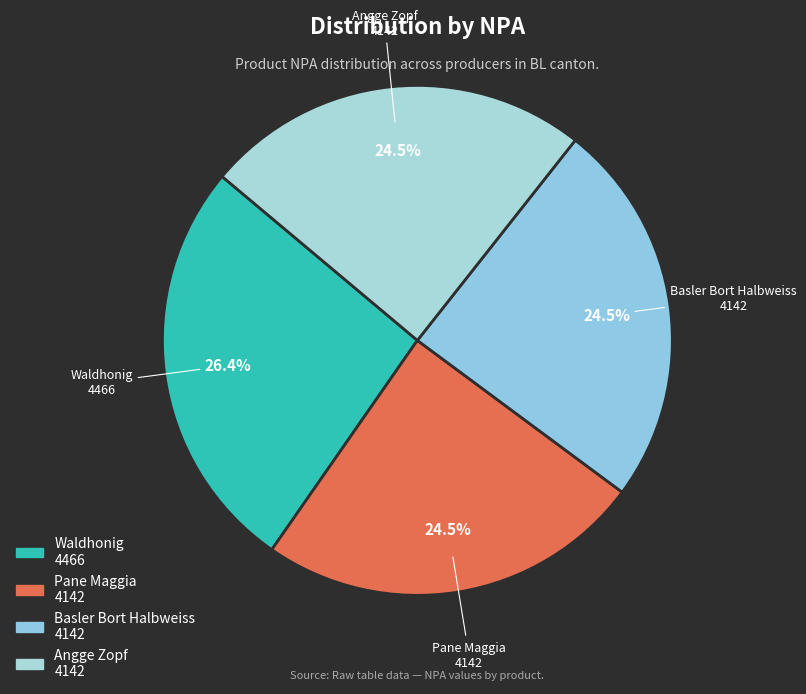

Does any single category account for the majority?

No